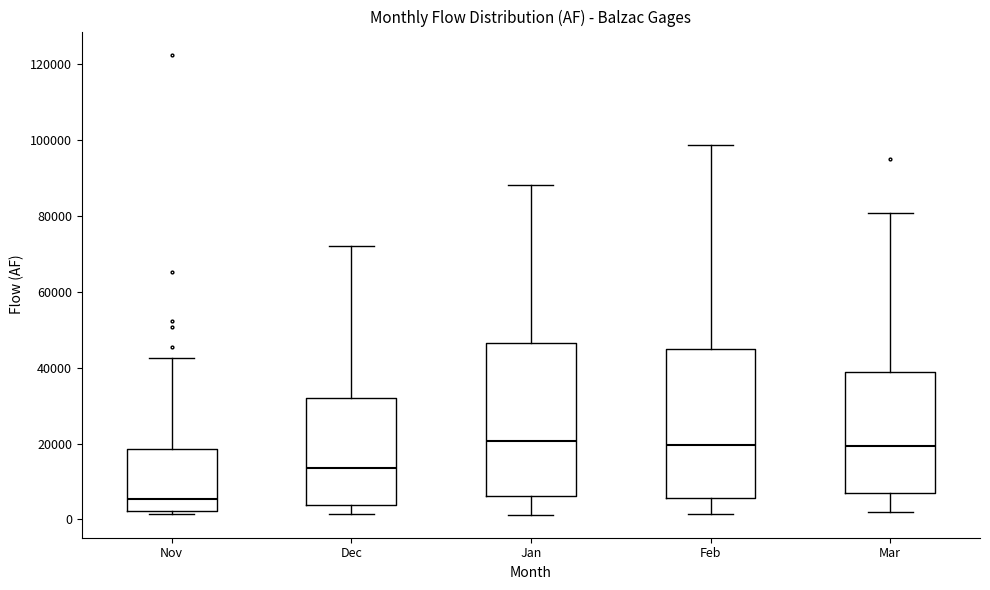

Reading left to right, read every box against the y-axis: the position of its median line, the range the box covers, and the ends of its whiskers. The values are not printed on the chart, so give them approximately, as read against the axis.

Nov: median 6000, box 2000 to 18000, whiskers 2000 (just below the box's lower edge) to 42000
Dec: median 14000, box 4000 to 32000, whiskers 2000 to 72000
Jan: median 20000, box 6000 to 46000, whiskers 2000 to 88000
Feb: median 20000, box 6000 to 46000, whiskers 2000 to 98000
Mar: median 20000, box 8000 to 38000, whiskers 2000 to 80000